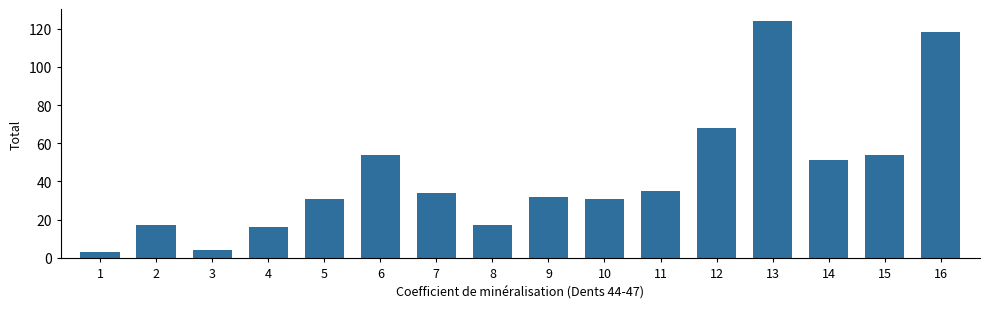

What is the value of the 12th bar from the left?

68